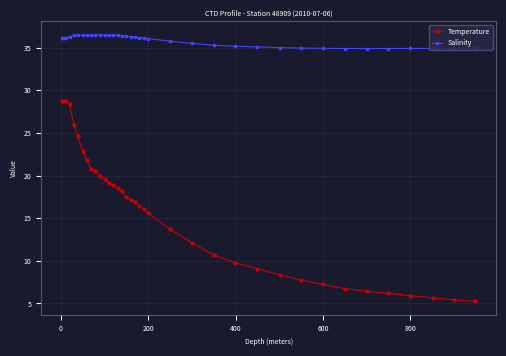

List the series in order of their overall mean, highest first.

Salinity, Temperature